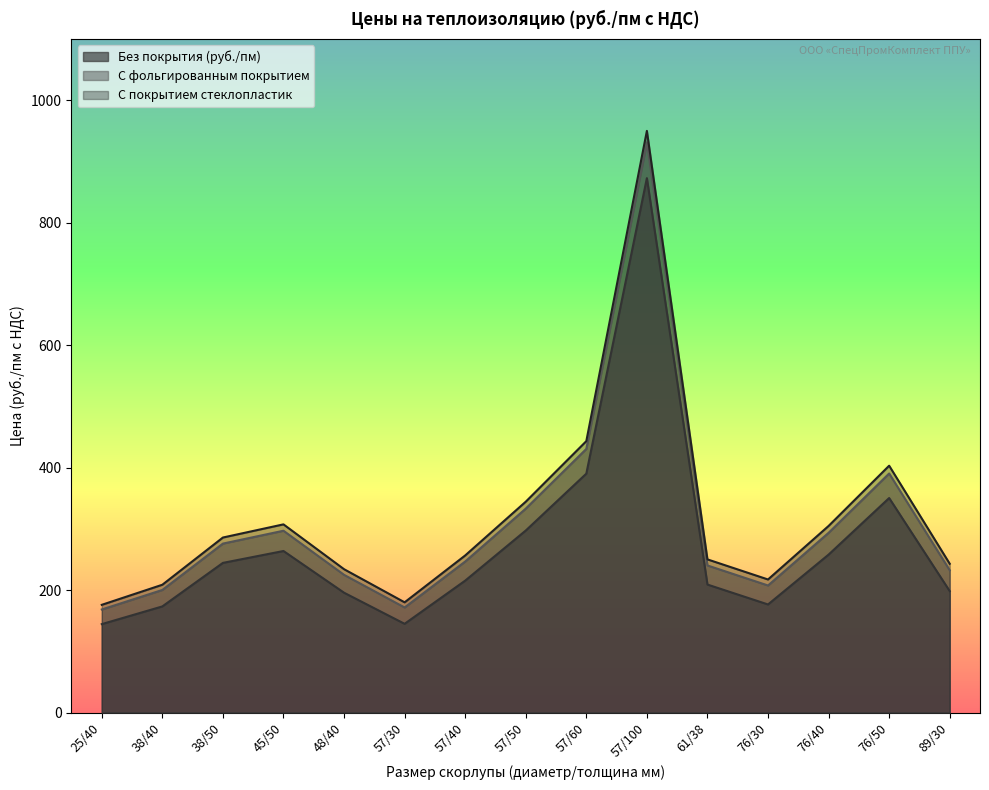

True or false: С покрытием стеклопластик has a value of 439.9 at 61/38.

False